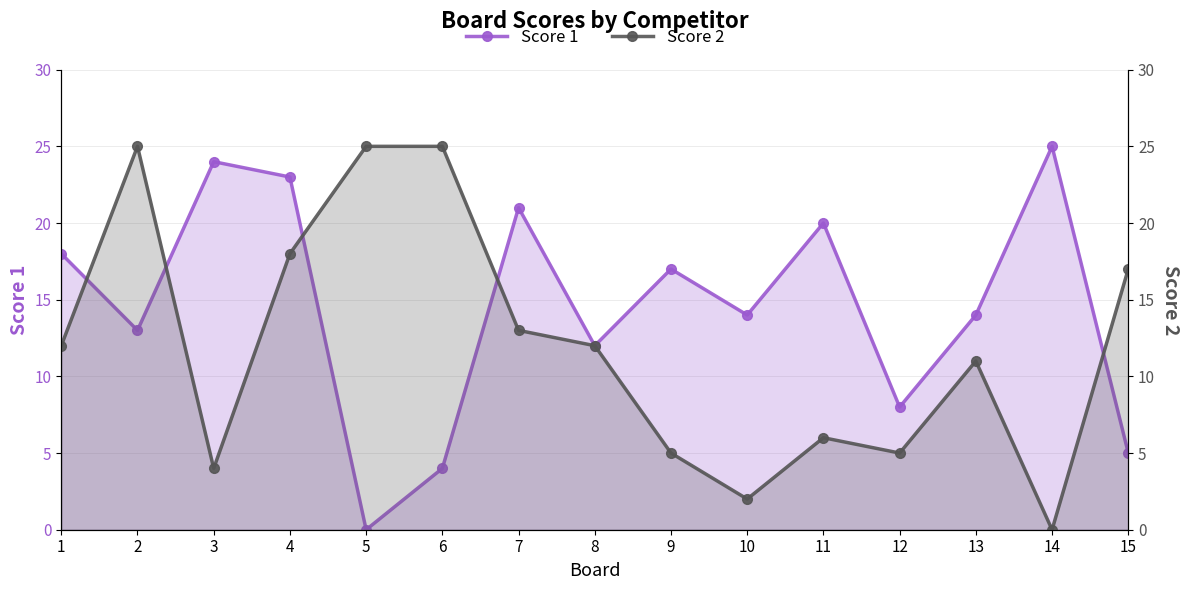

What is the sum of all Score 1 values?

218